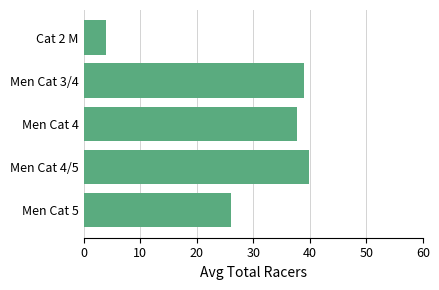

How many bars are there in total?

5